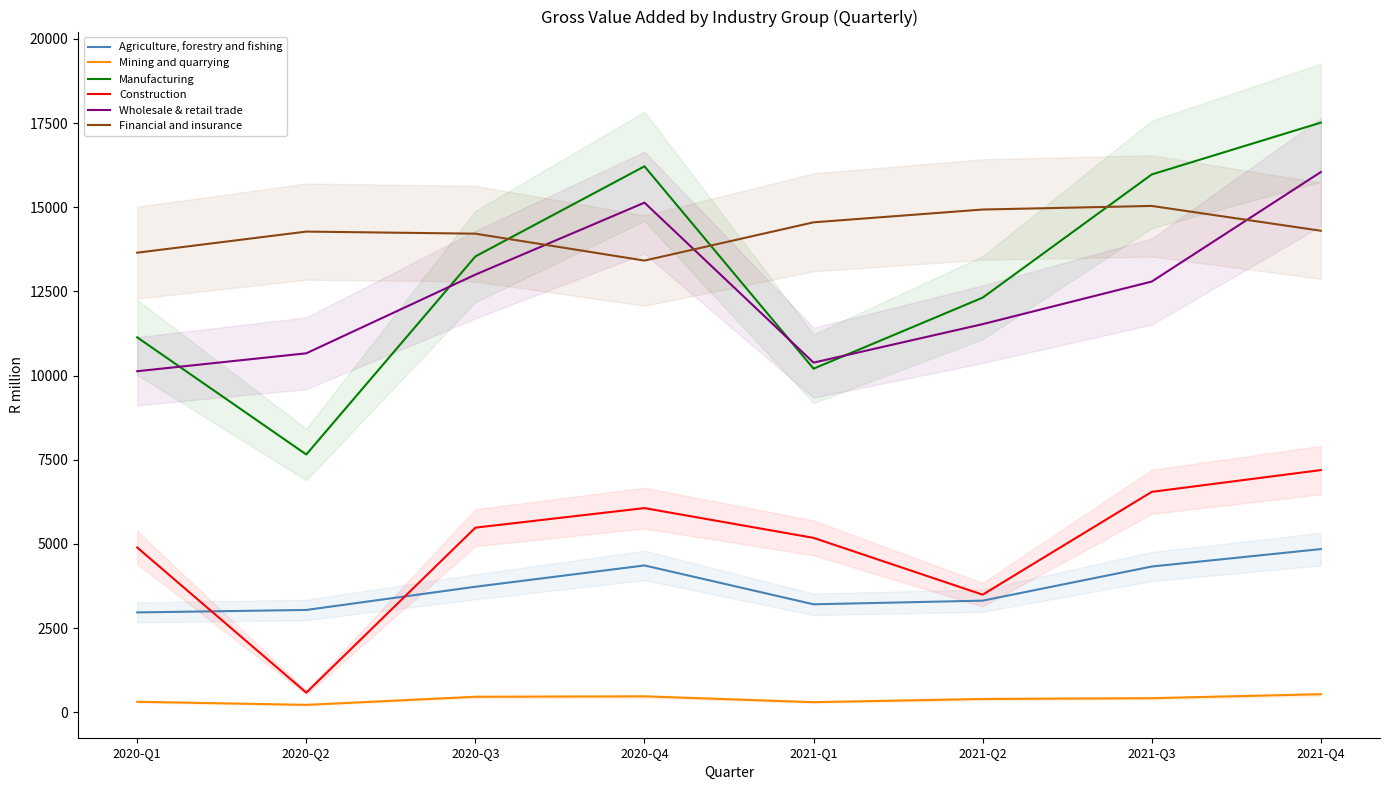

What is the minimum value for Mining and quarrying?

222